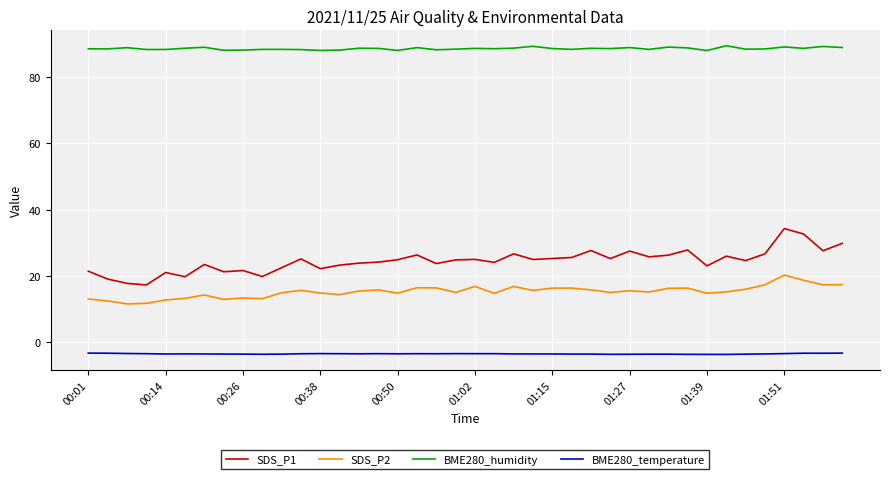

List the series in order of their peak value, lowest first.

BME280_temperature, SDS_P2, SDS_P1, BME280_humidity